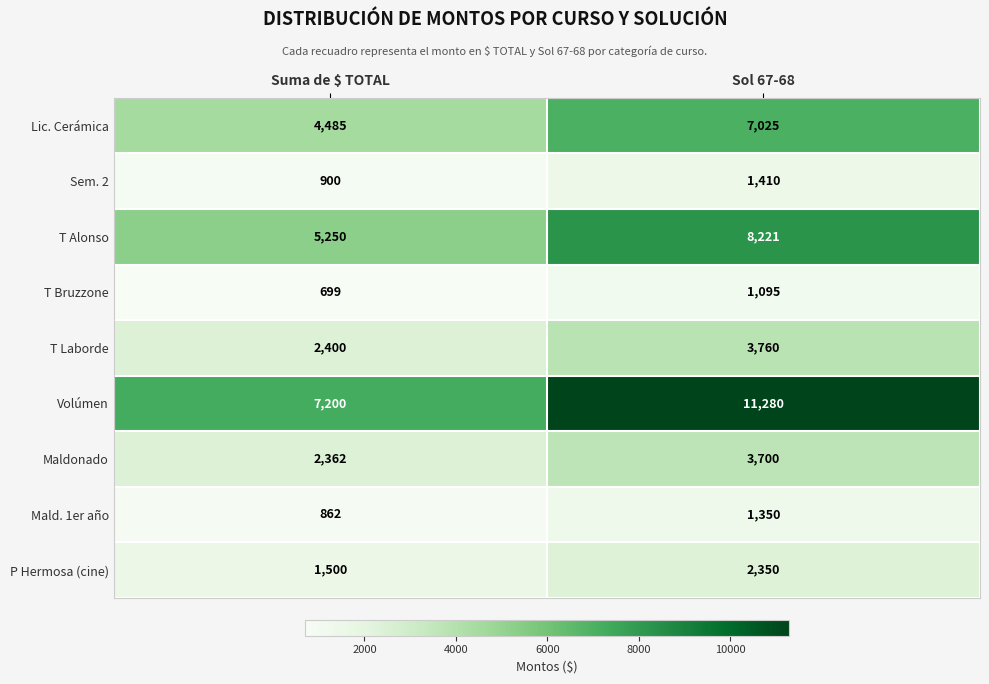

Which category has the lowest value across all series?

Suma de $ TOTAL